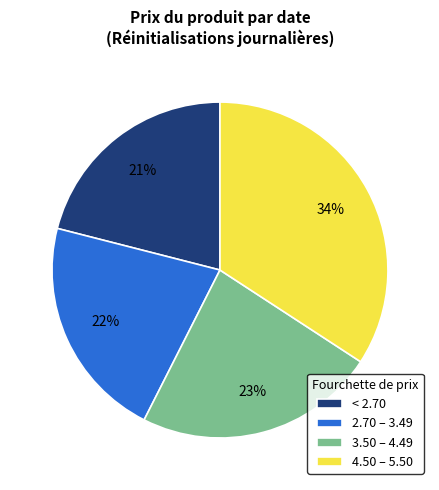

True or false: < 2.70 accounts for 21% of the total.

True